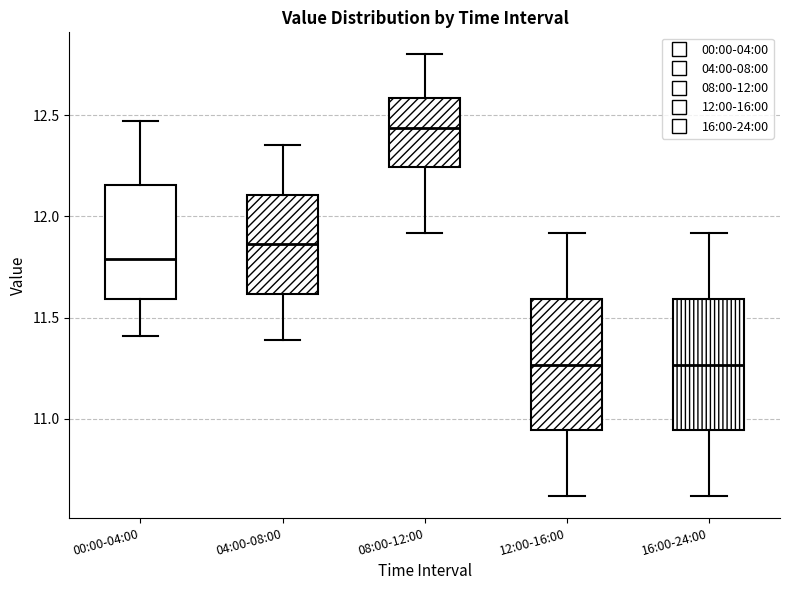

Reading left to right, transcribe this box plot: for each box, give where its median line is, the range the box spans, and where its two whiskers end, as read against the y-axis. The values are not printed on the chart, so give them approximately, as read against the axis.

00:00-04:00: median 11.80, box 11.60 to 12.15, whiskers 11.40 to 12.45
04:00-08:00: median 11.85, box 11.60 to 12.10, whiskers 11.40 to 12.35
08:00-12:00: median 12.45, box 12.25 to 12.60, whiskers 11.90 to 12.80
12:00-16:00: median 11.25, box 10.95 to 11.60, whiskers 10.60 to 11.90
16:00-24:00: median 11.25, box 10.95 to 11.60, whiskers 10.60 to 11.90